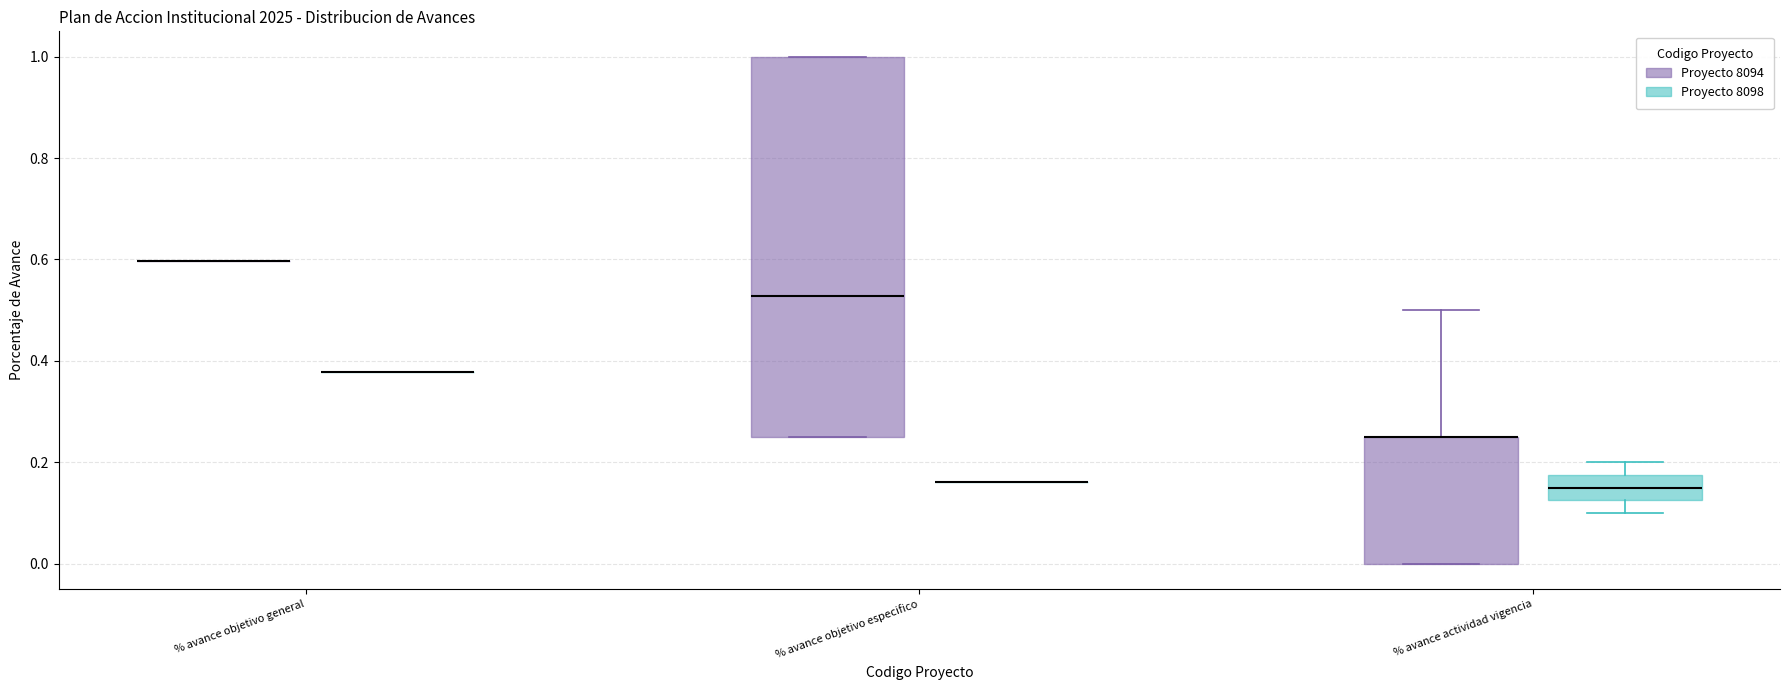

Reading left to right, transcribe this box plot: for each box, give where its median line is, the range the box spans, and where its two whiskers end, as read against the y-axis. The values are not printed on the chart, so give them approximately, as read against the axis.

% avance objetivo general (Proyecto 8094): box collapsed to a line at 0.60, whiskers 0.60 to 0.60
% avance objetivo general (Proyecto 8098): box collapsed to a line at 0.38, whiskers 0.38 to 0.38
% avance objetivo especifico (Proyecto 8094): median 0.52, box 0.26 to 1.00, whiskers 0.26 to 1.00
% avance objetivo especifico (Proyecto 8098): box collapsed to a line at 0.16, whiskers 0.16 to 0.16
% avance actividad vigencia (Proyecto 8094): median 0.26 (drawn on the box's upper edge), box 0.00 to 0.26, whiskers 0.00 to 0.50
% avance actividad vigencia (Proyecto 8098): median 0.16, box 0.12 to 0.18, whiskers 0.10 to 0.20